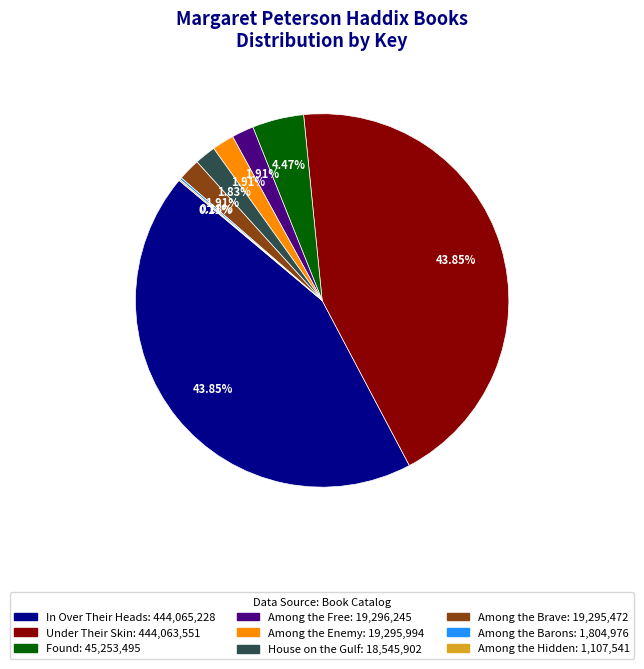

Does In Over Their Heads represent more than half of the total?

No